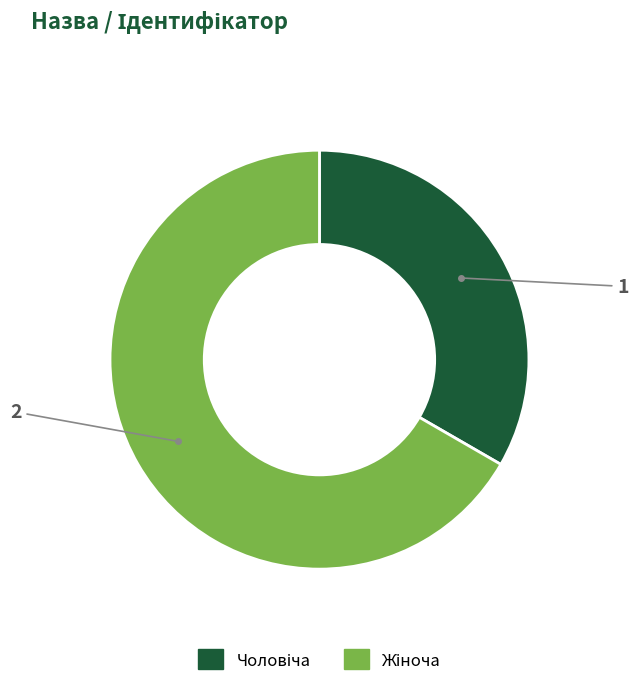

Does any single category account for the majority?

Yes